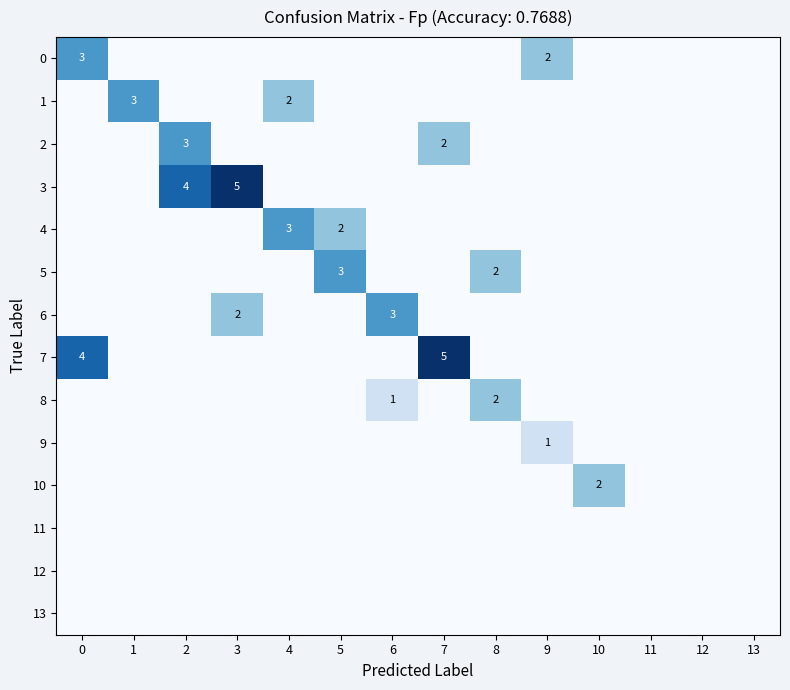

At how many categories does at least one series exceed 0?

11